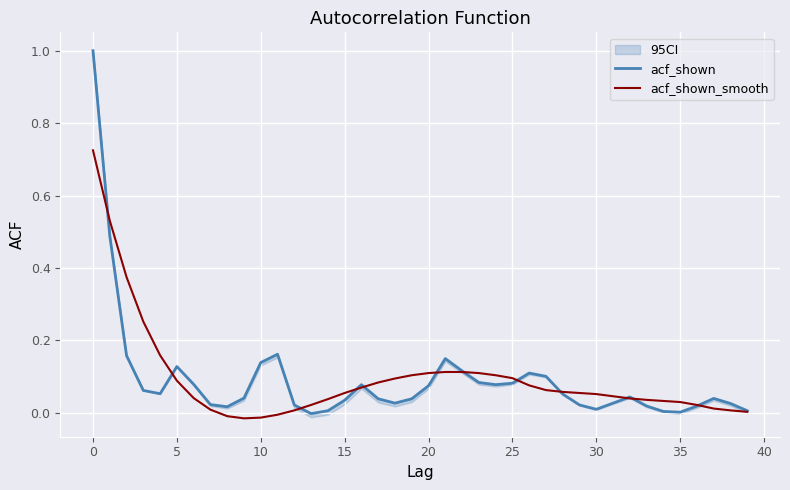

Which series has the largest range (max minus min)?

acf_shown